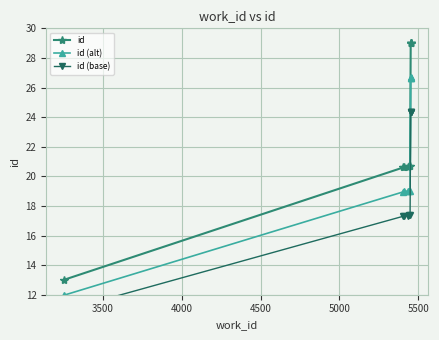

What is the value of the id (alt) point at the 7th from the left?

26.7